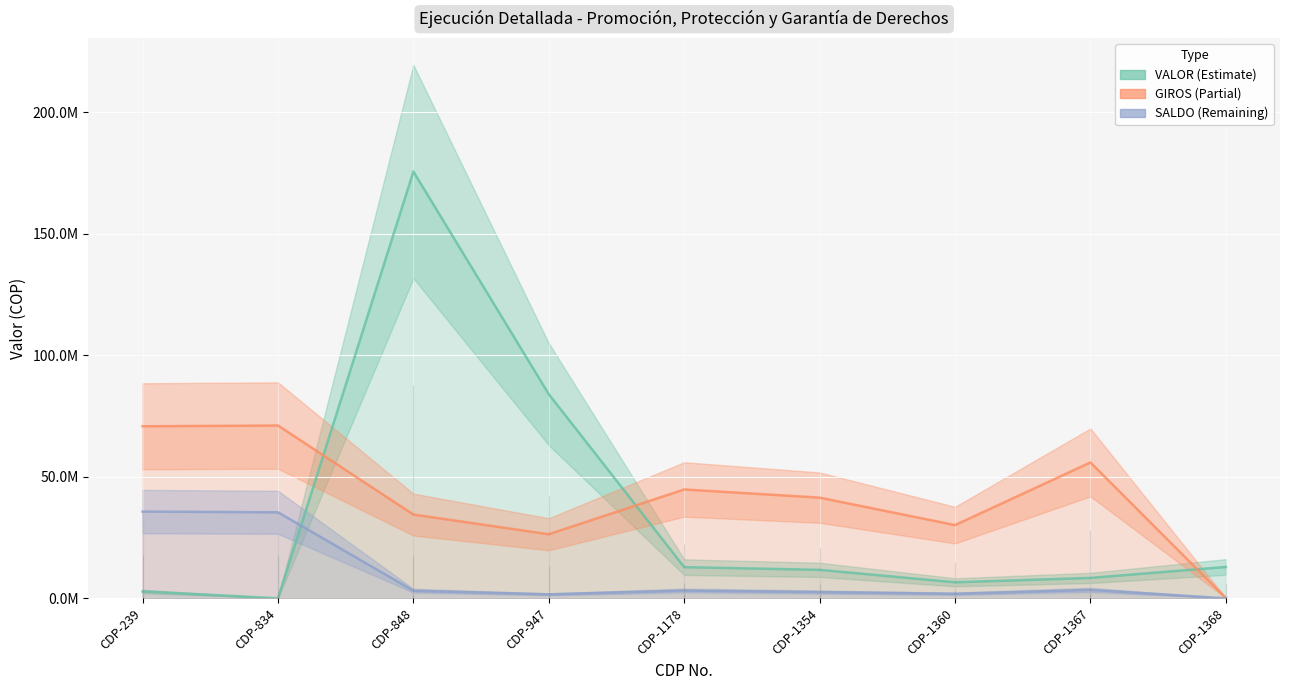

List the labels in order of VALOR value, largest first.

CDP-848, CDP-947, CDP-1368, CDP-1178, CDP-1354, CDP-1367, CDP-1360, CDP-239, CDP-834